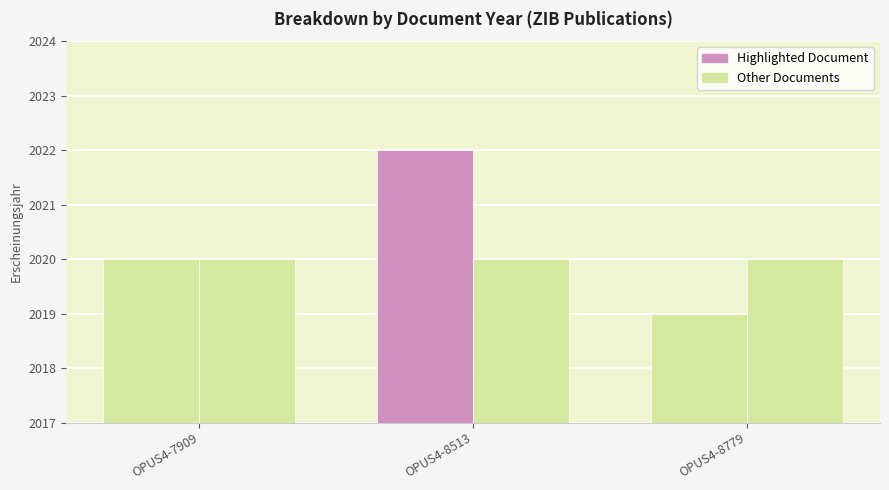

How many data points does each series have?

3